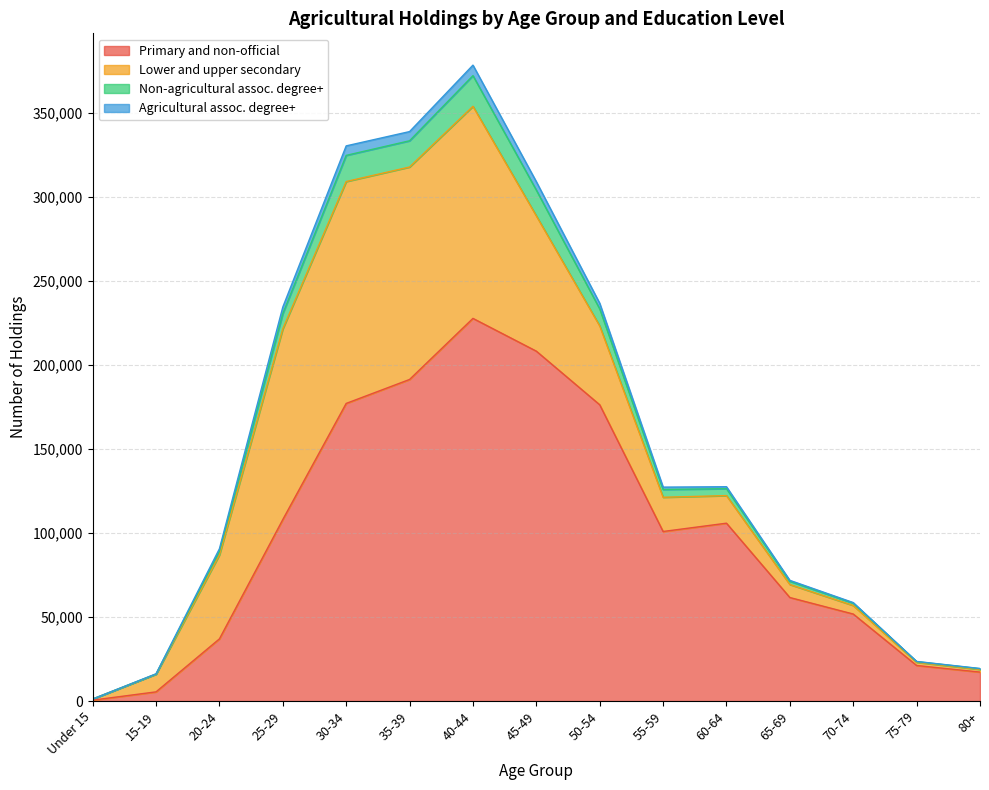

True or false: Non-agricultural assoc. degree+ and Primary and non-official cross at least once.

False